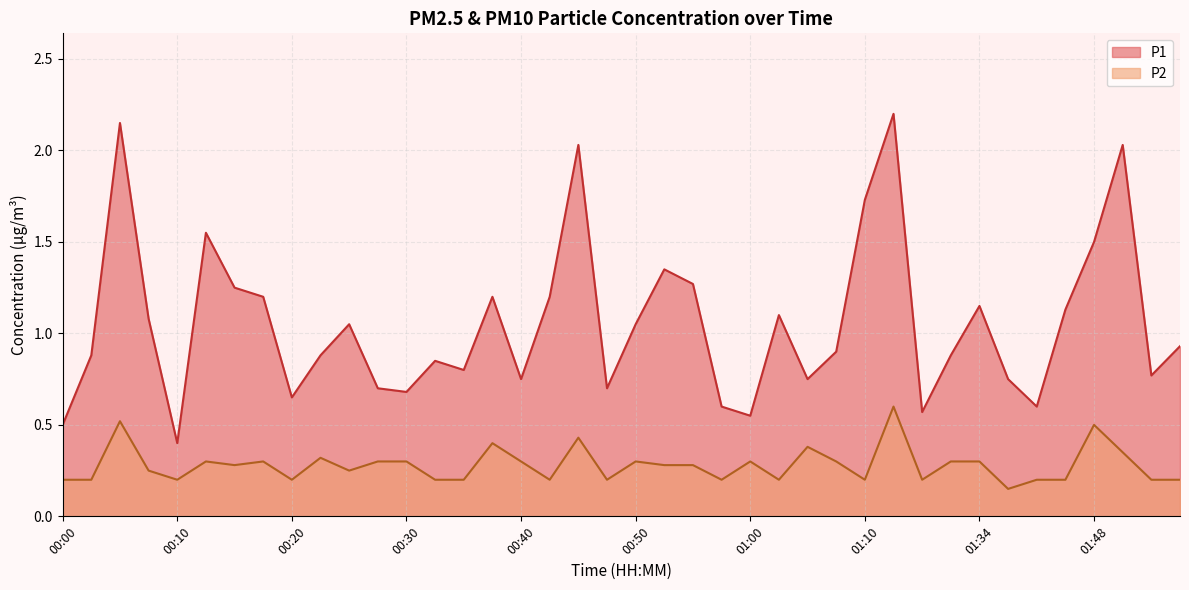

How many data points does each series have?

40